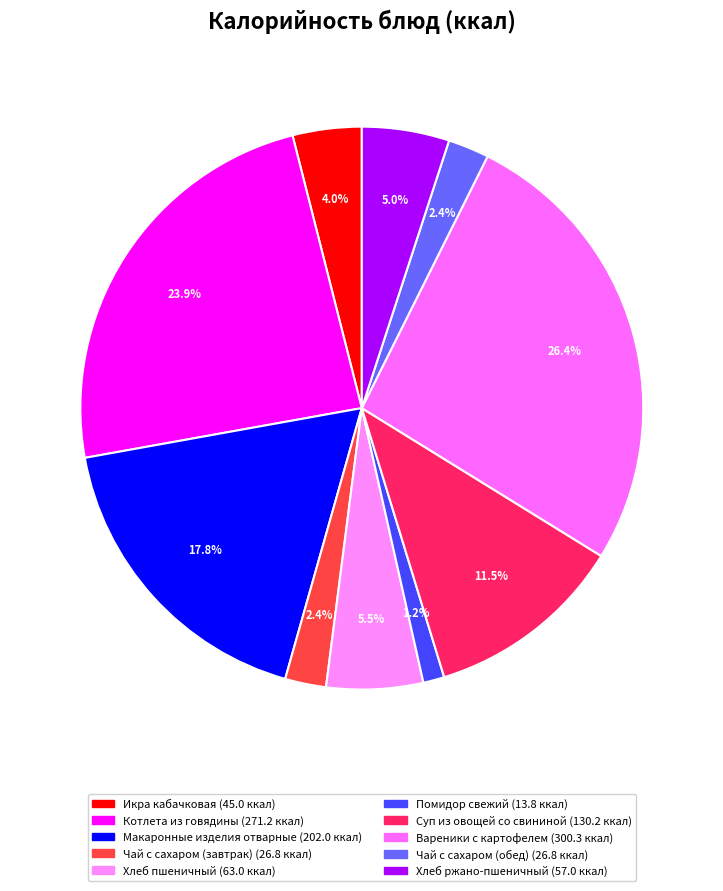

Combined, what portion of the pie is Суп из овощей со свининой and Макаронные изделия отварные?

29.2%